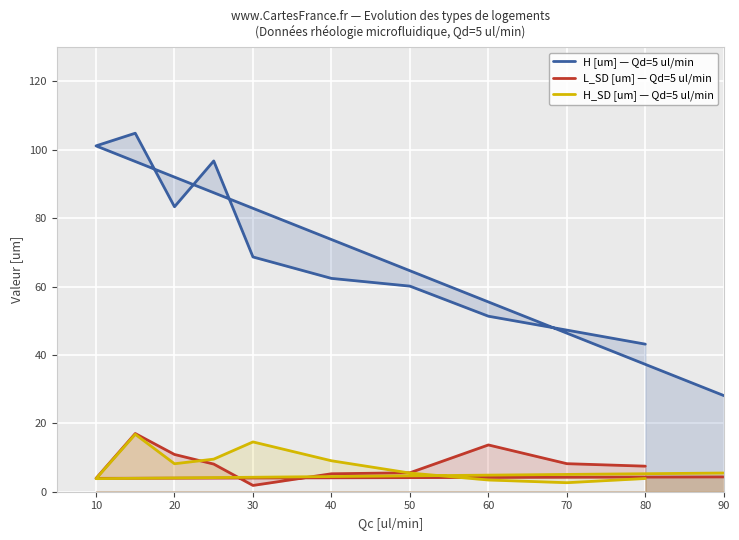

Is the value of H [um] — Qd=5 ul/min at 50 greater than the value of L_SD [um] — Qd=5 ul/min at 20?

Yes